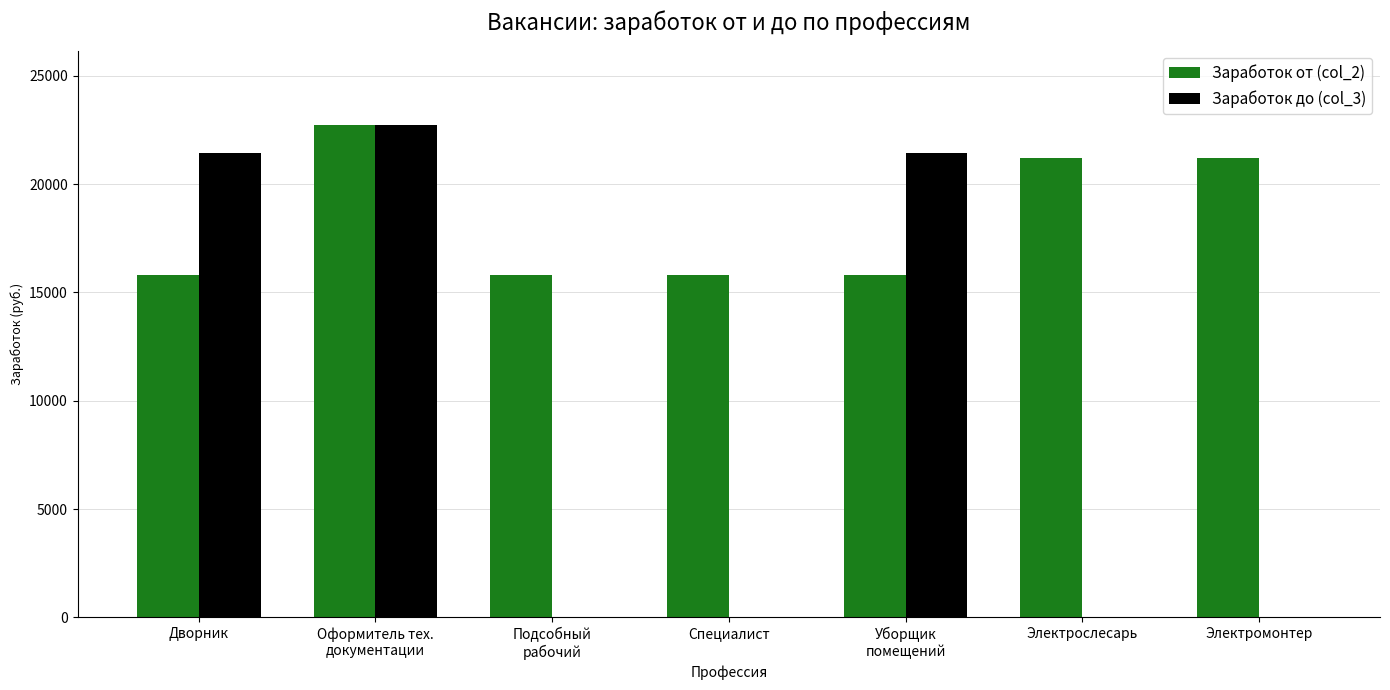

What is the maximum value shown in the chart?

22748